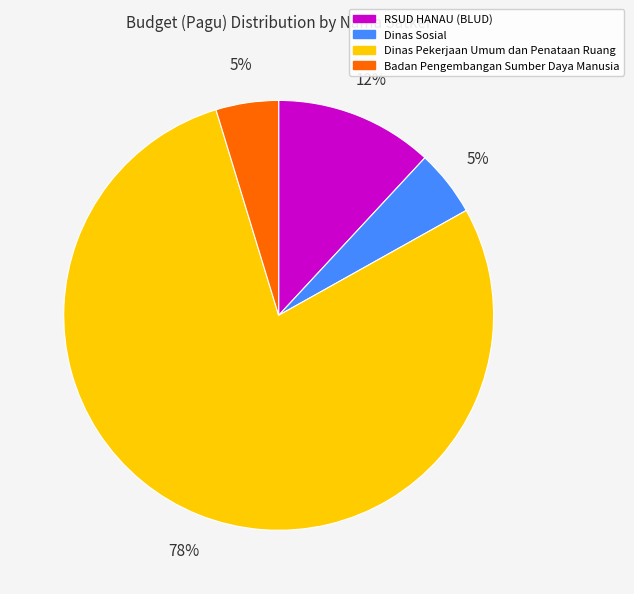

To the nearest percent, what is the average slice percentage?

25%